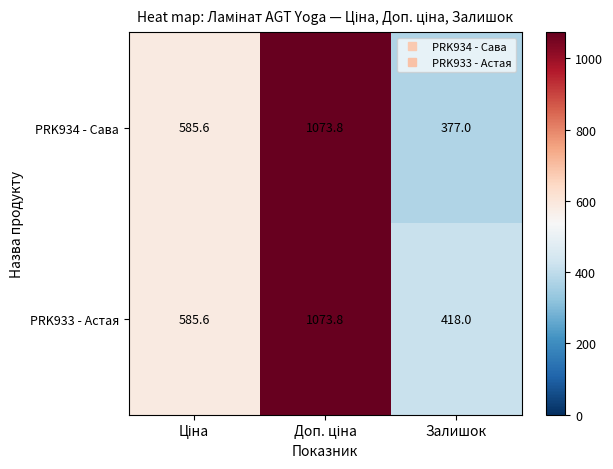

What is the sum of all PRK934 - Сава values?

2036.4